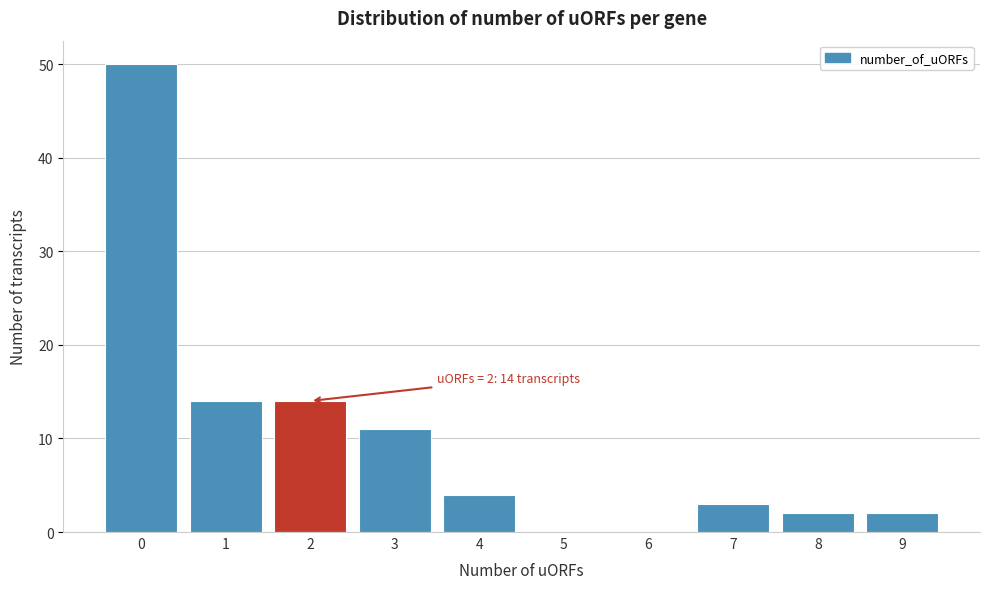

Reading left to right, extract all data points from this chart.

0=50	1=14	2=14	3=11	4=4	5=0	6=0	7=3	8=2	9=2